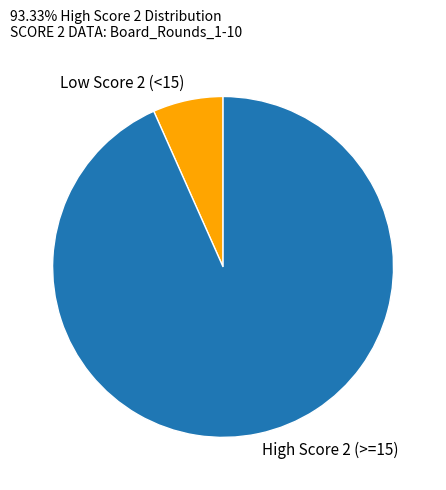

The High Score 2 (>=15) slice represents 99% of the pie. True or false?

False